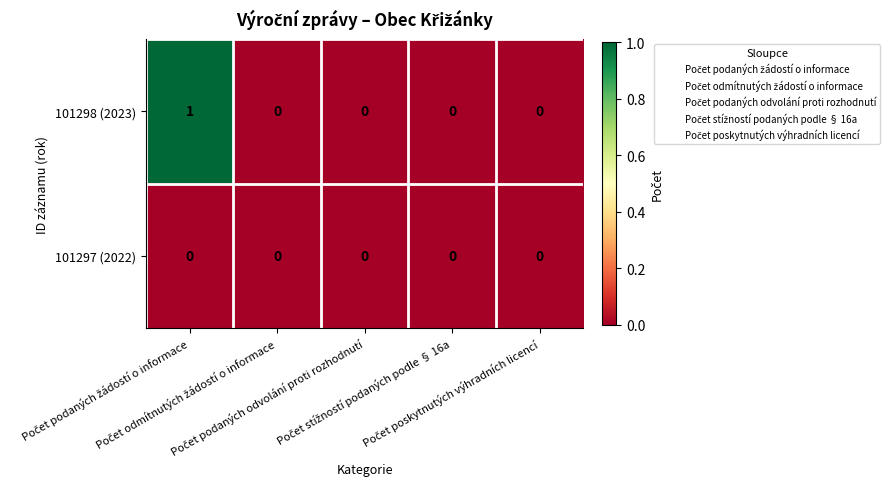

Count the 101298 (2023) values in the range 0 to 1.

5